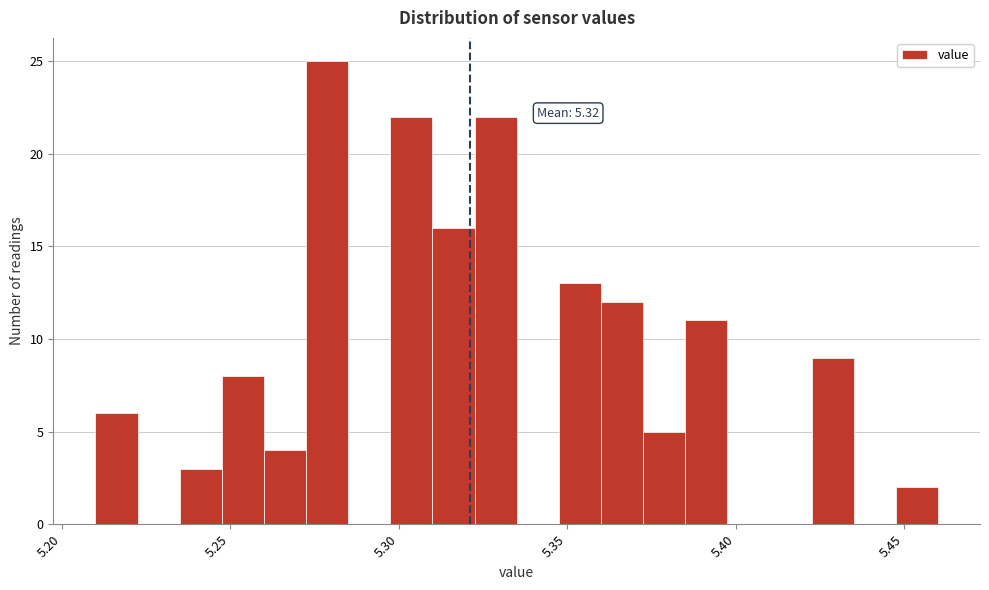

Read against the x-axis, roughly where is the centre of the tallest bar?

5.280